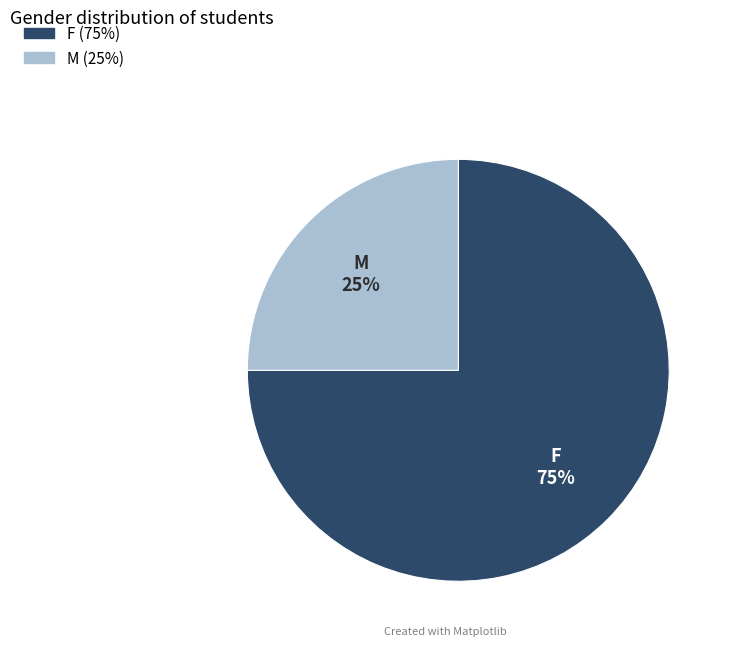

Which category accounts for the majority?

F